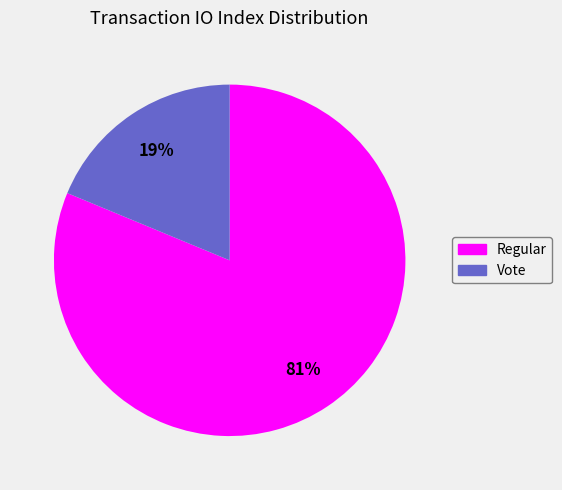

Is there a majority slice in this chart?

Yes